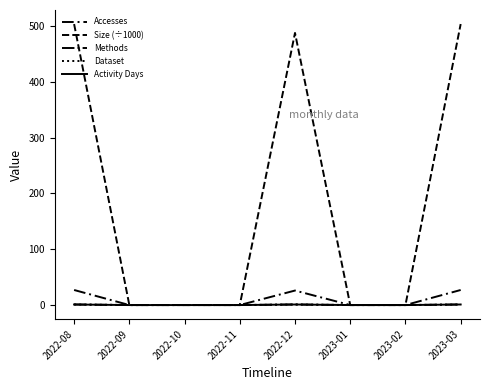

Rank the series by their maximum value, from lowest to highest.

Methods, Dataset, Activity Days, Accesses, Size (÷1000)